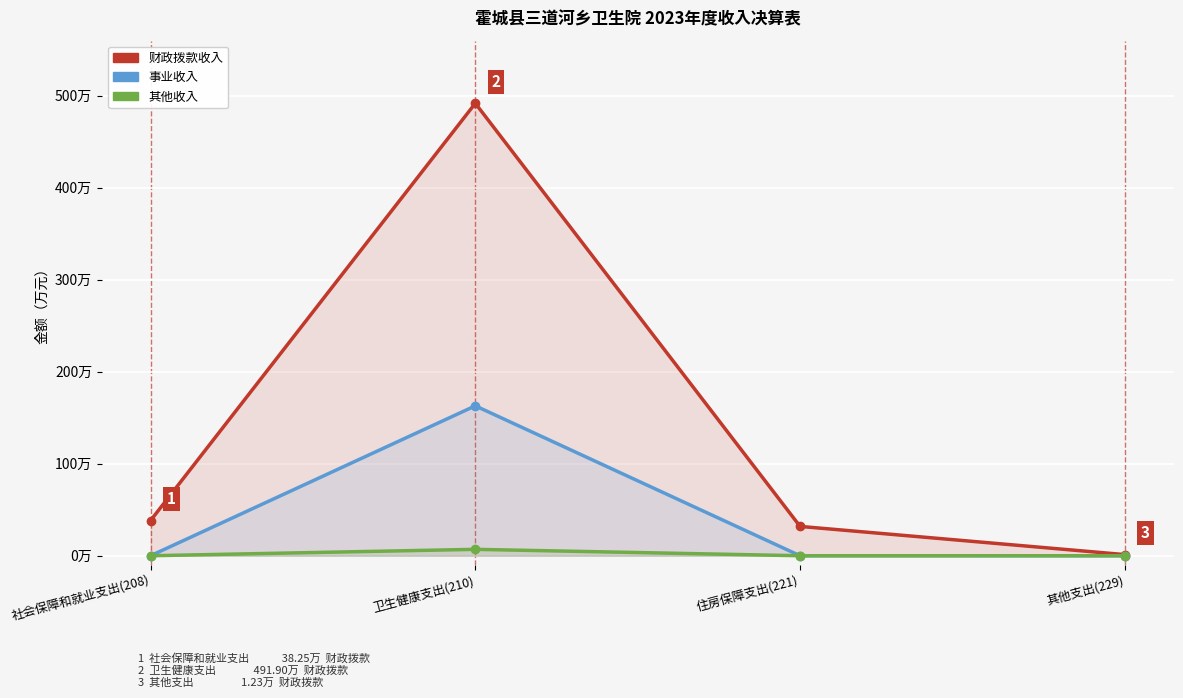

How many lines are shown in the chart?

3